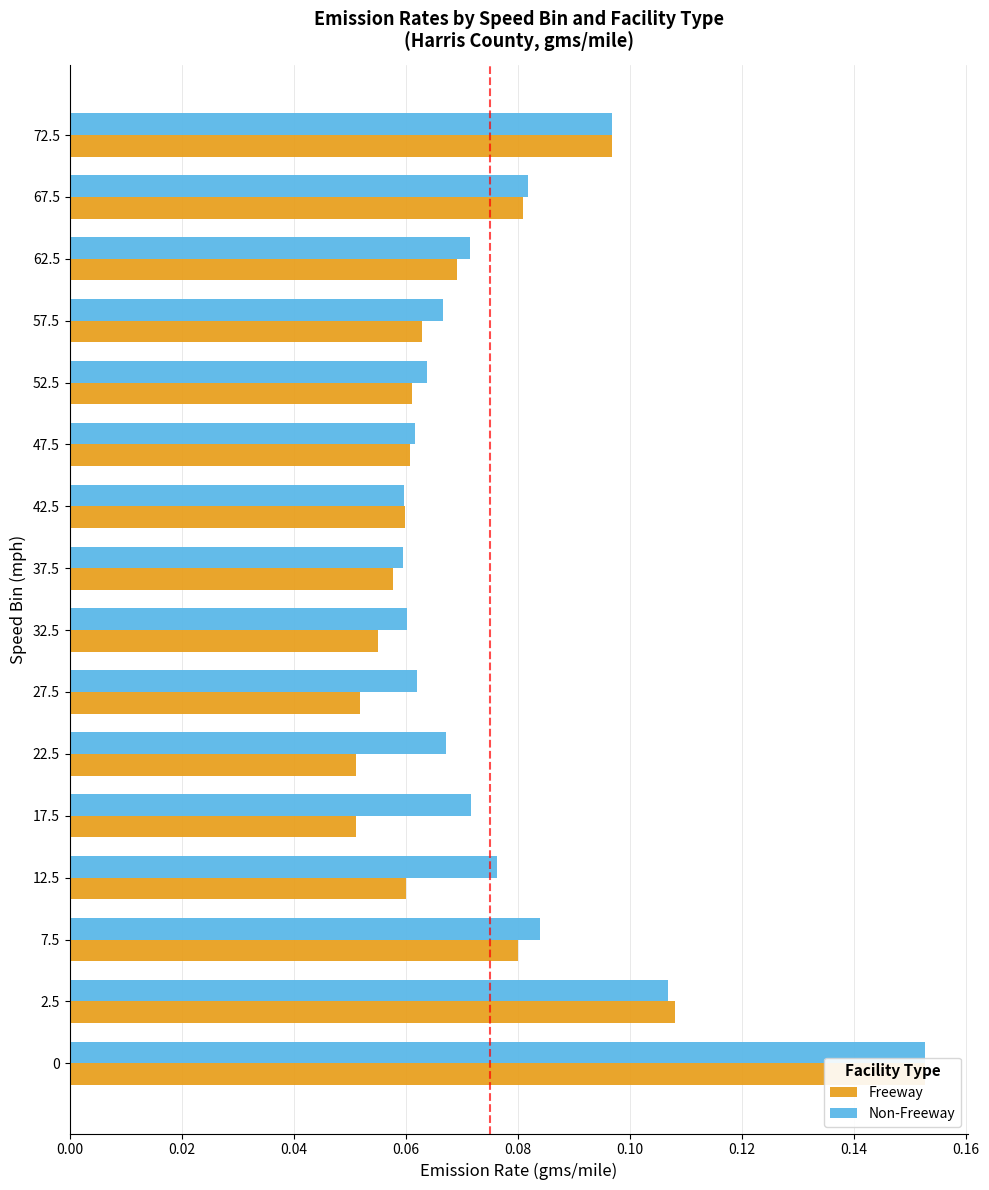

How many distinct data groups are displayed?

2